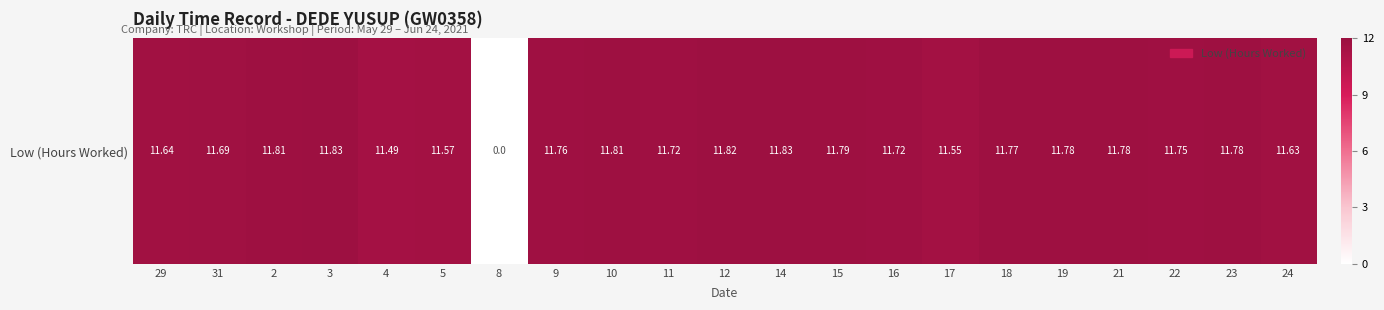

List the labels in order of value, smallest first.

8, 4, 17, 5, 24, 29, 31, 11, 16, 22, 9, 18, 19, 21, 23, 15, 2, 10, 12, 3, 14